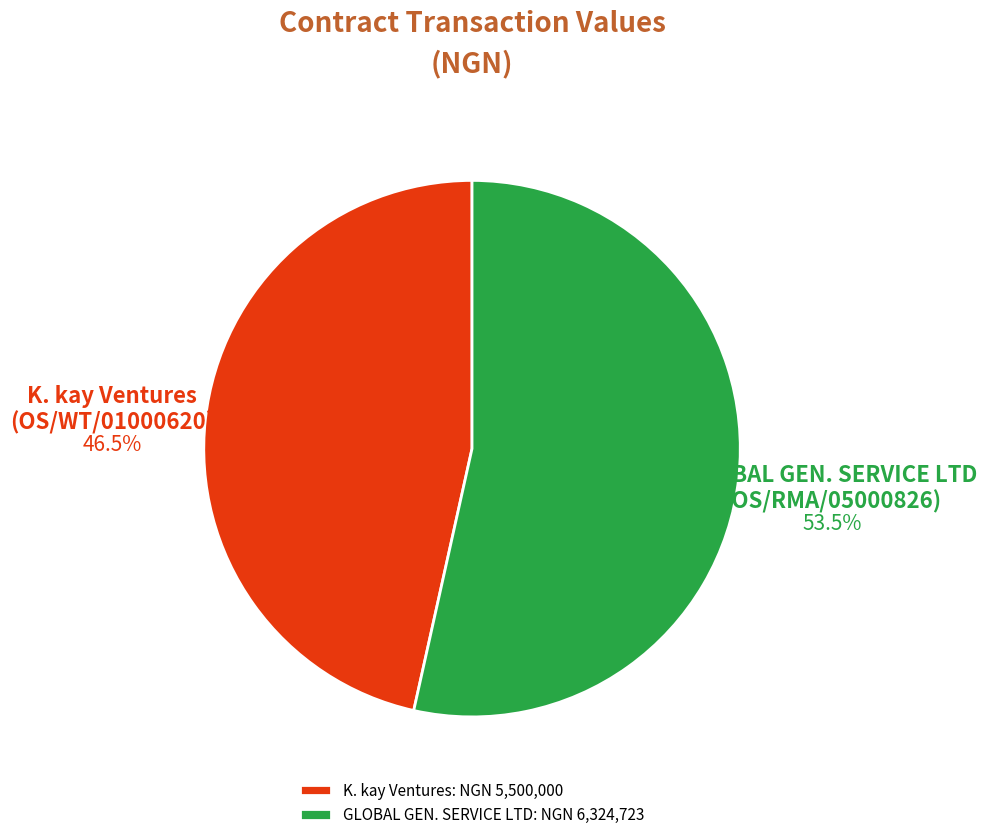

Is K. kay Ventures: NGN 5,500,000 the majority of the pie?

No